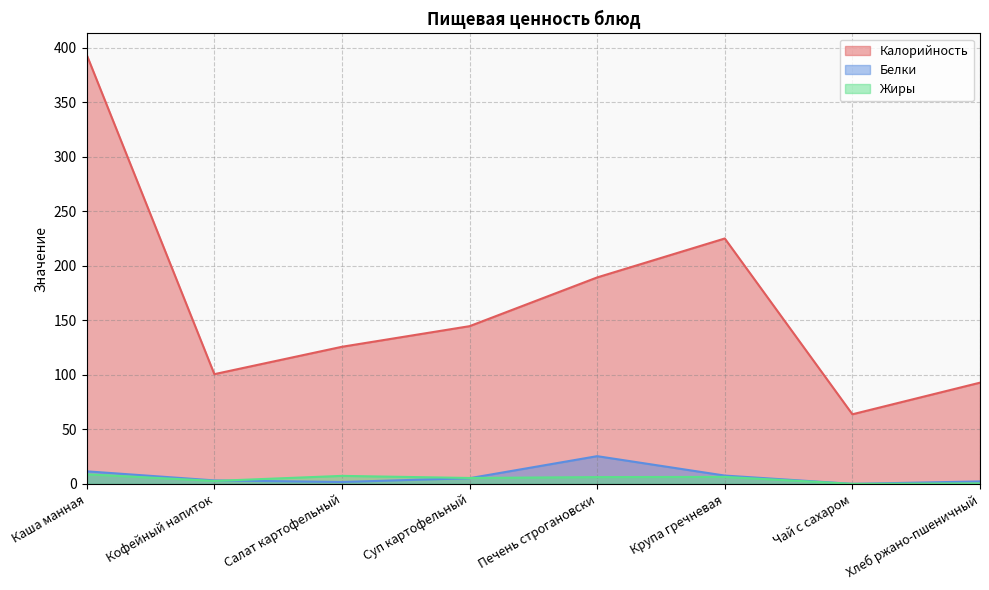

Is it true that Жиры equals 7.3 at Салат картофельный?

True